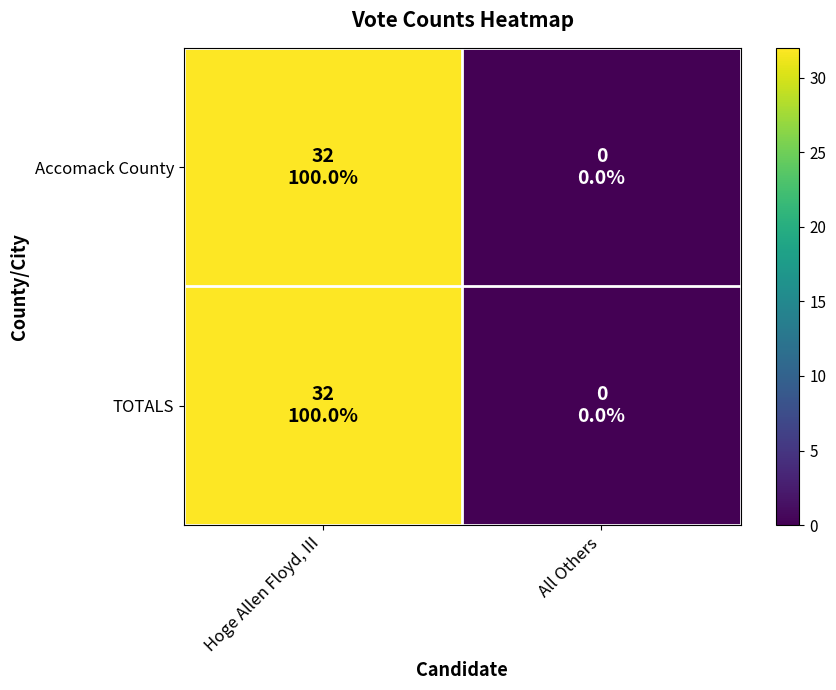

Count the number of categories in the chart.

2